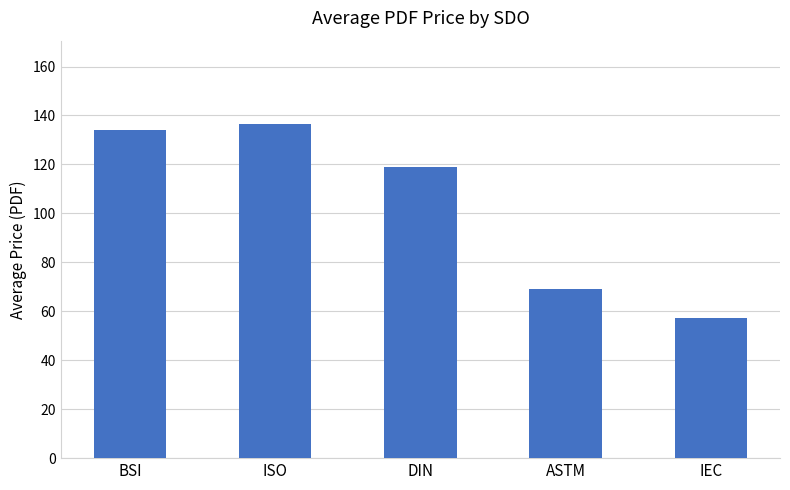

List the labels in order of value, smallest first.

IEC, ASTM, DIN, BSI, ISO